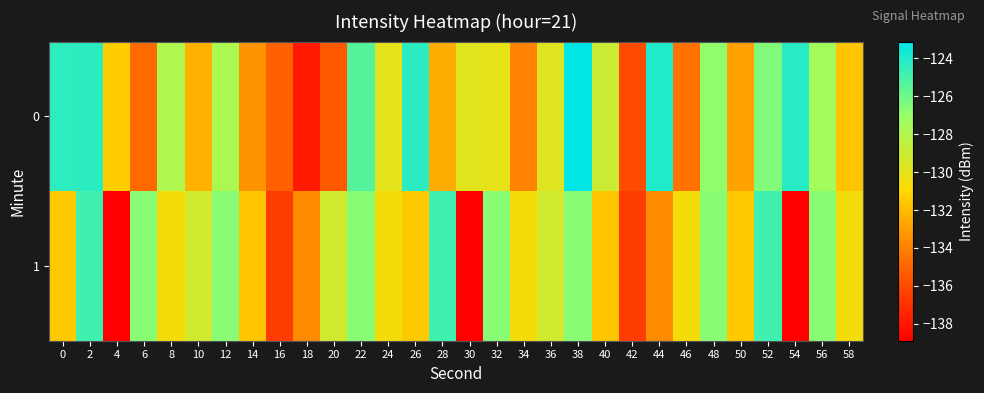

At how many categories does at least one series exceed -129?

15